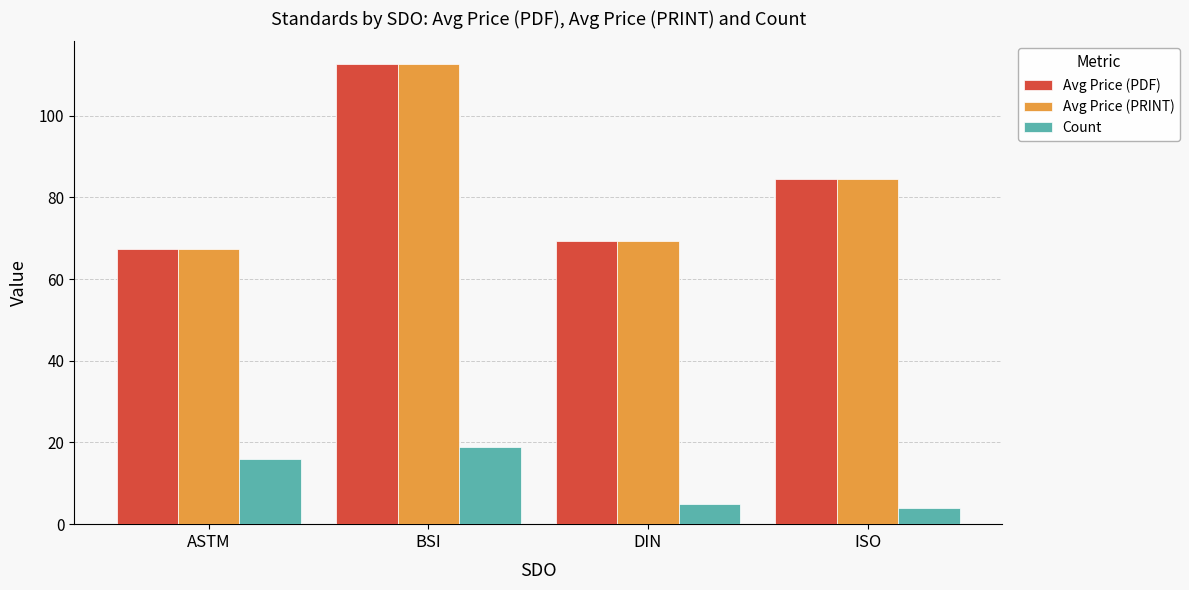

What is the maximum value for Avg Price (PRINT)?

112.6